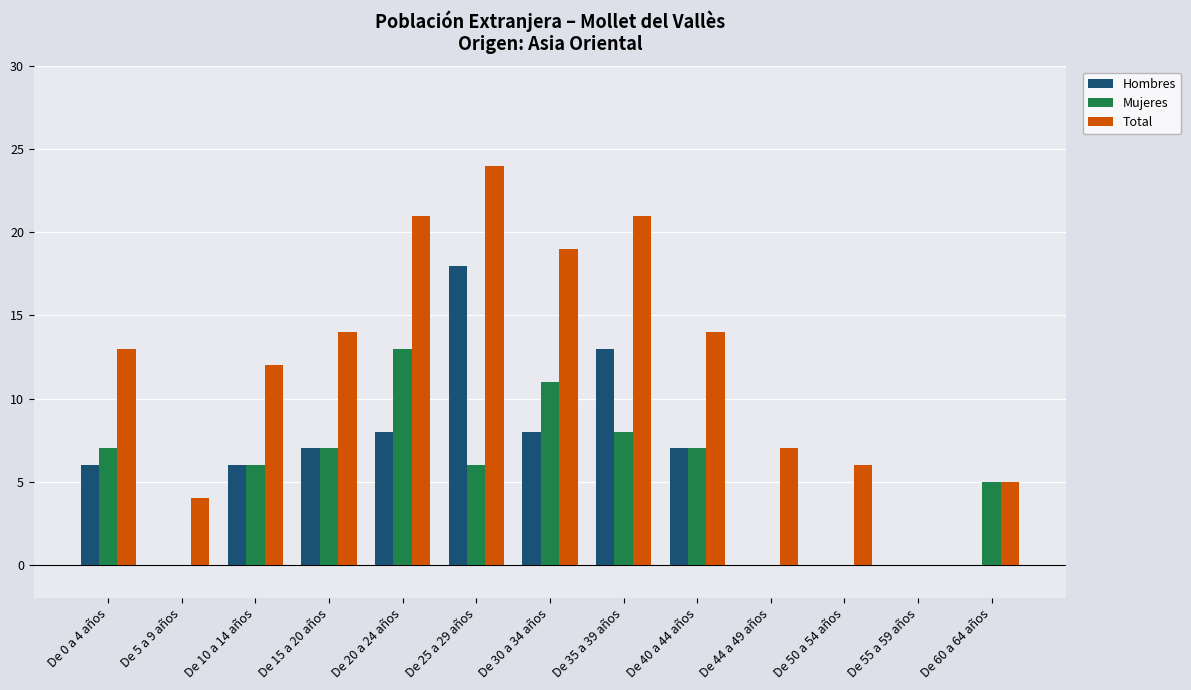

Which series changed the most between De 40 a 44 años and De 55 a 59 años?

Total